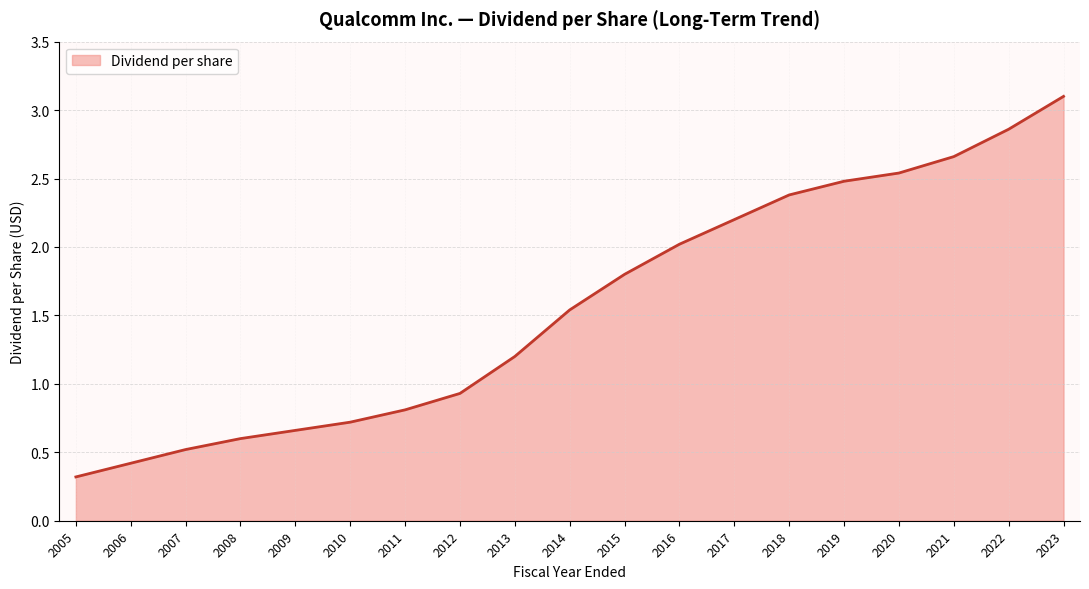

What is the difference between the values at 2018 and 2015?

0.6